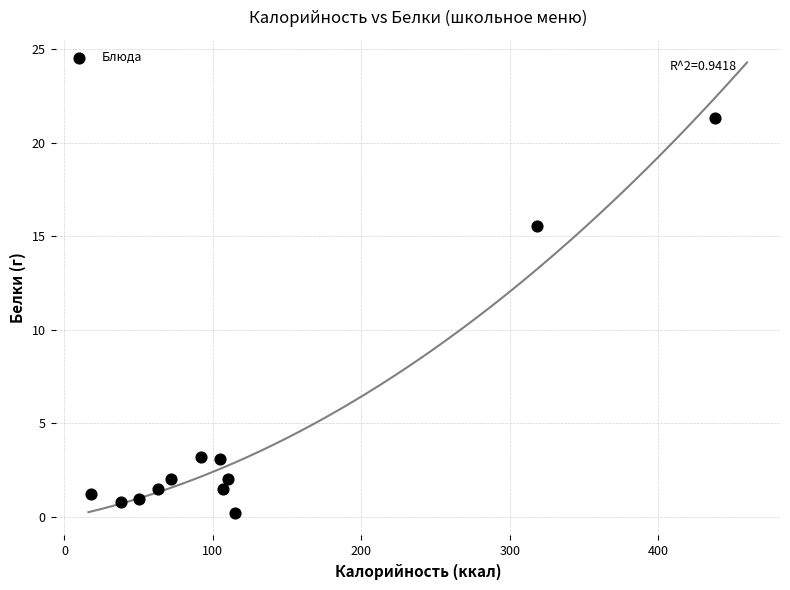

What Y value in the scatter plot is closest to 10?

15.6